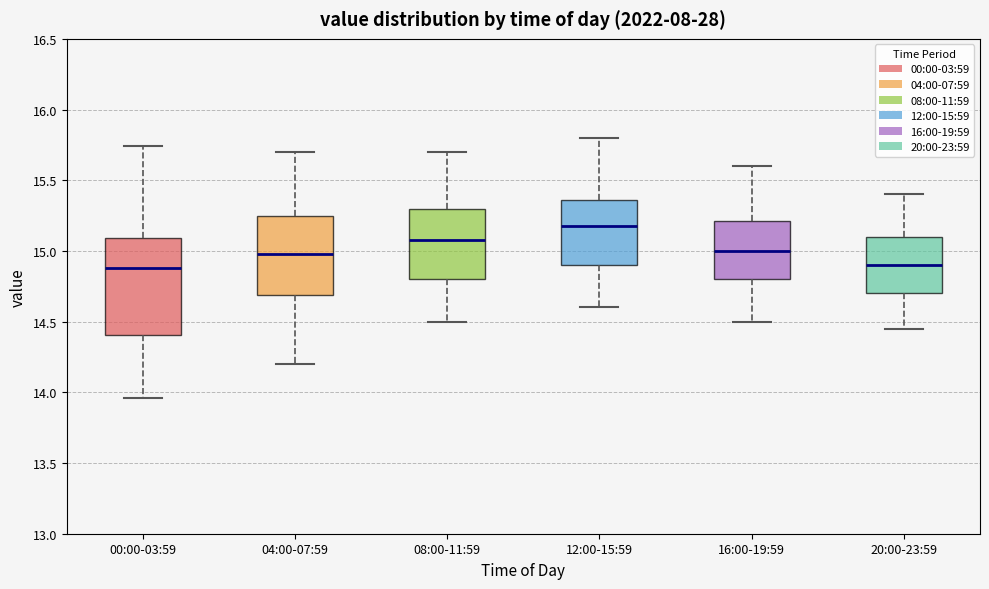

Reading left to right, transcribe this box plot: for each box, give where its median line is, the range the box spans, and where its two whiskers end, as read against the y-axis. The values are not printed on the chart, so give them approximately, as read against the axis.

00:00-03:59: median 14.90, box 14.40 to 15.10, whiskers 13.95 to 15.75
04:00-07:59: median 15.00, box 14.70 to 15.25, whiskers 14.20 to 15.70
08:00-11:59: median 15.10, box 14.80 to 15.30, whiskers 14.50 to 15.70
12:00-15:59: median 15.20, box 14.90 to 15.35, whiskers 14.60 to 15.80
16:00-19:59: median 15.00, box 14.80 to 15.20, whiskers 14.50 to 15.60
20:00-23:59: median 14.90, box 14.70 to 15.10, whiskers 14.45 to 15.40